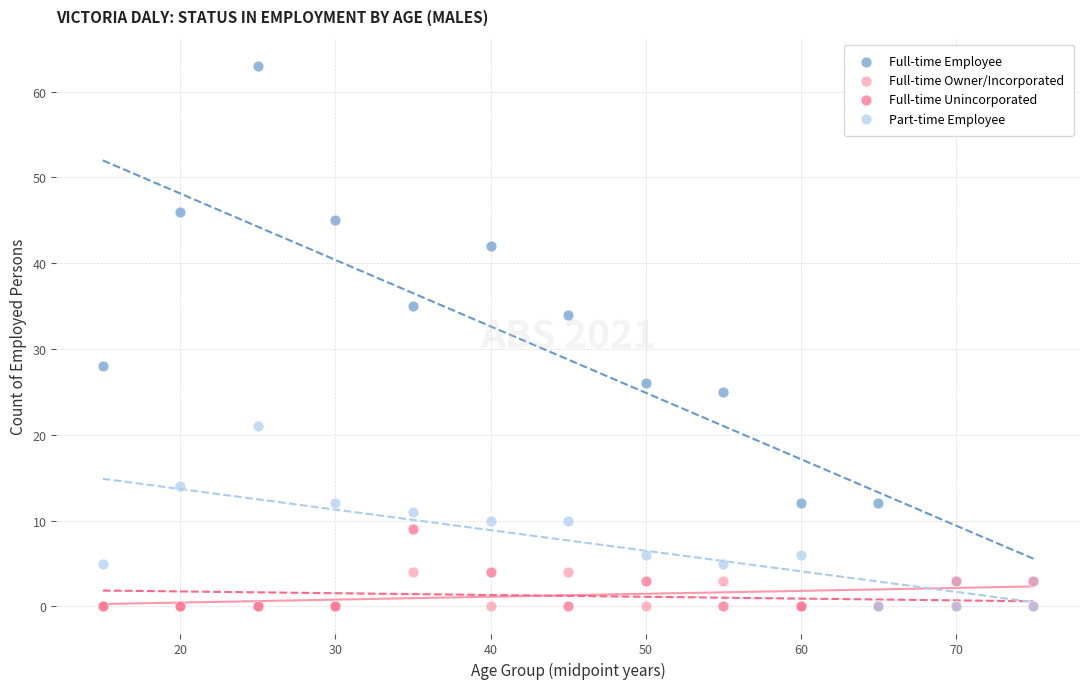

In the Full-time Employee series, what Y value is closest to 33?

34